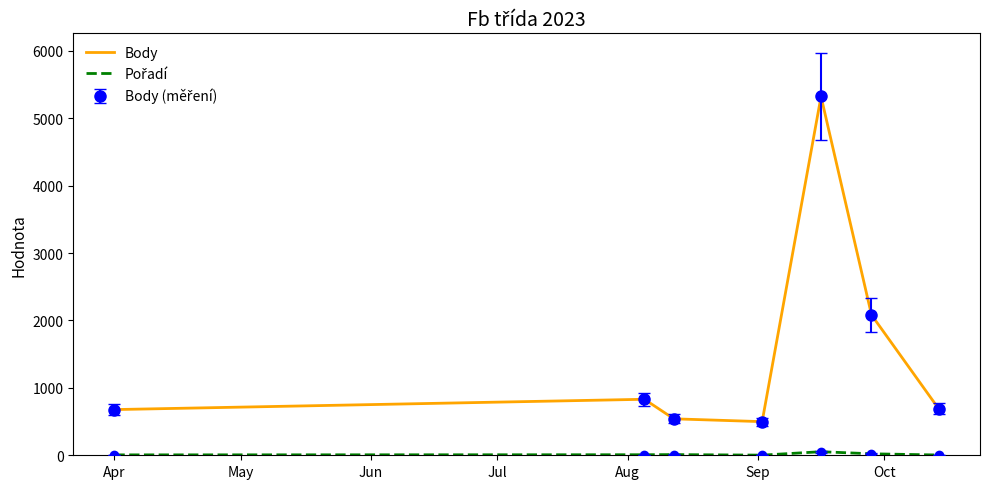

Reading right to left, what are all the values shown in this chart?

Body: 688	2083	5324	499	541	831	678
Pořadí: 4	22	53	2	10	8	6